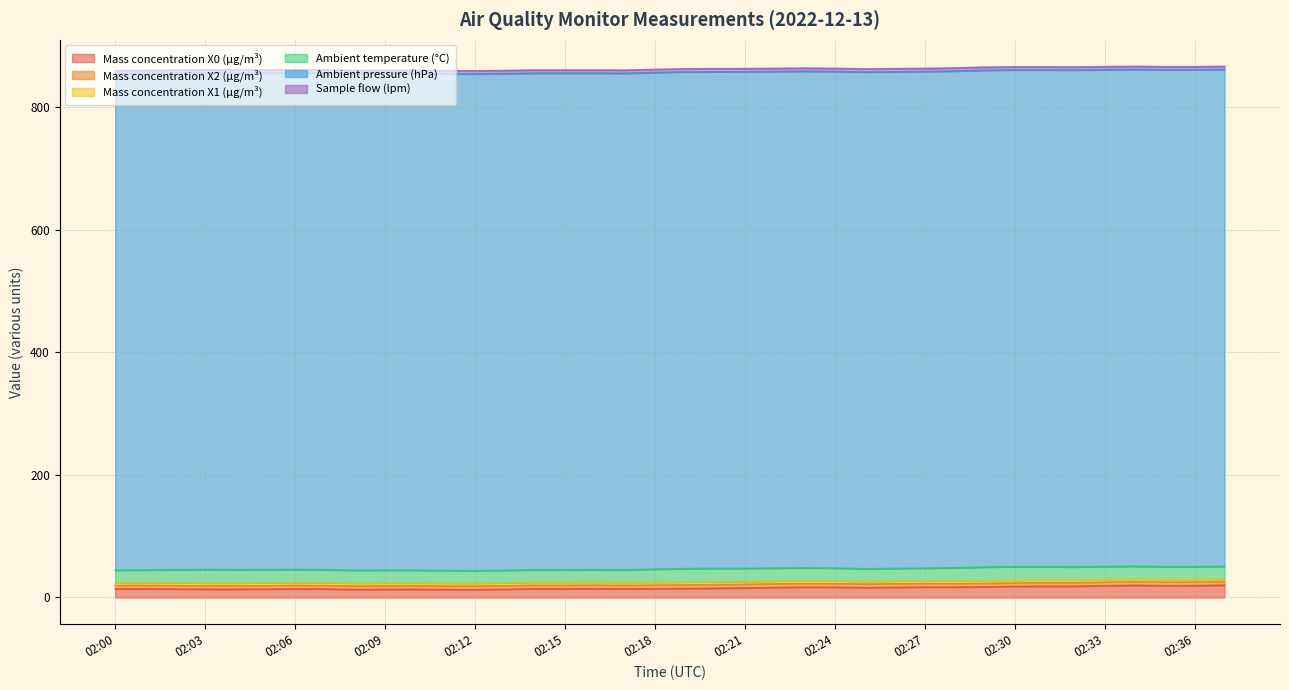

What is the value of the Mass concentration X0 (μg/m³) point at the 21st from the left?

15.0